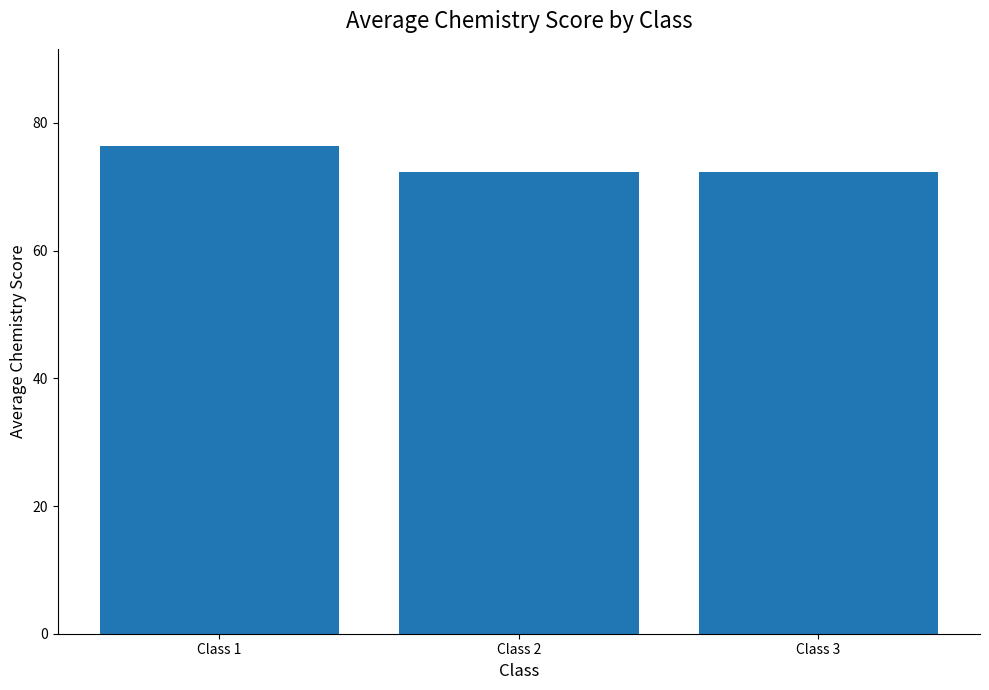

Is it true that the value at Class 2 is 72.3?

True